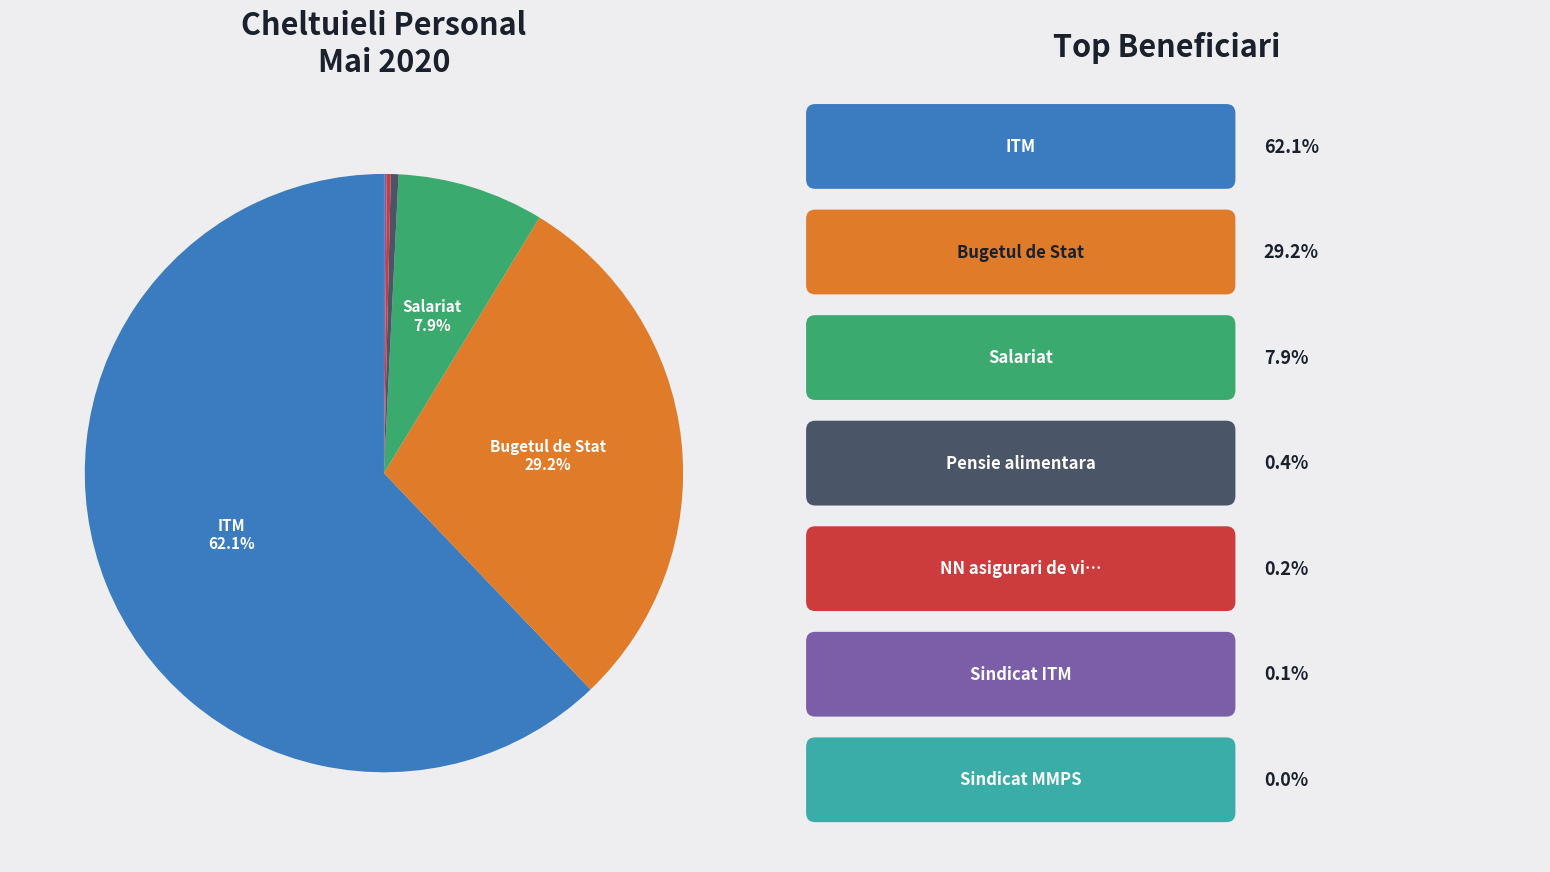

Is there any slice that represents more than half of the pie?

Yes